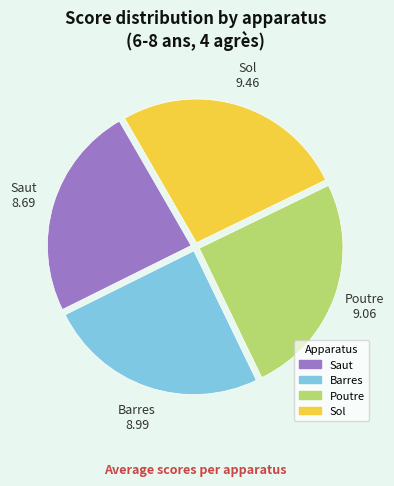

Which category has the smallest portion of the pie?

Saut